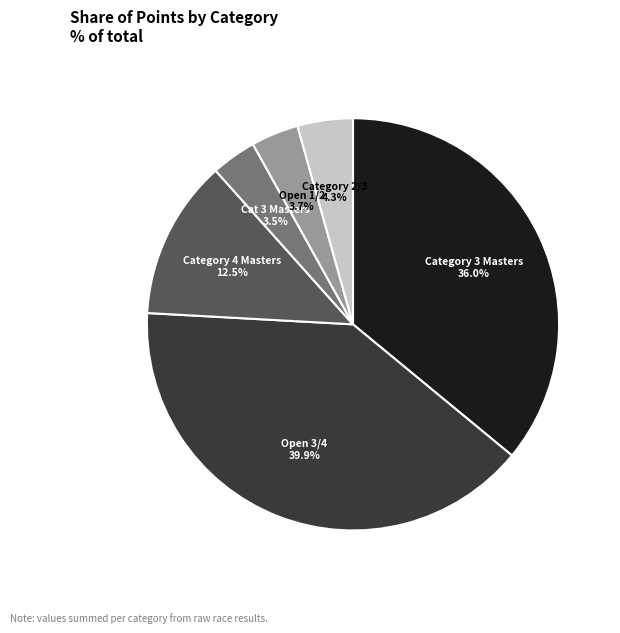

Is there a majority slice in this chart?

No